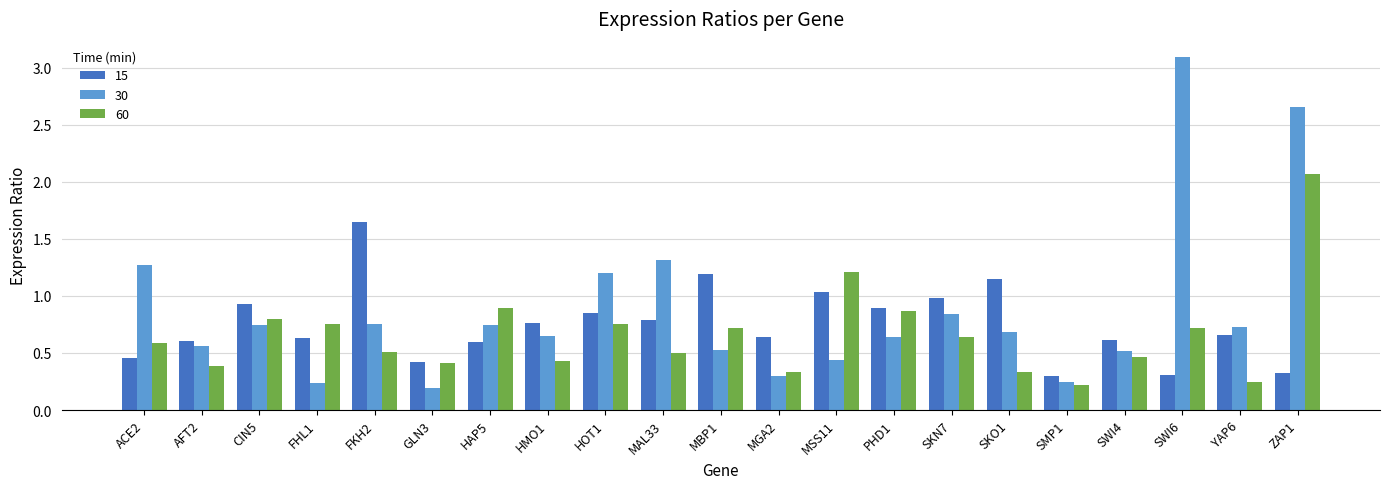

What is the sum of all 30 values?

18.3